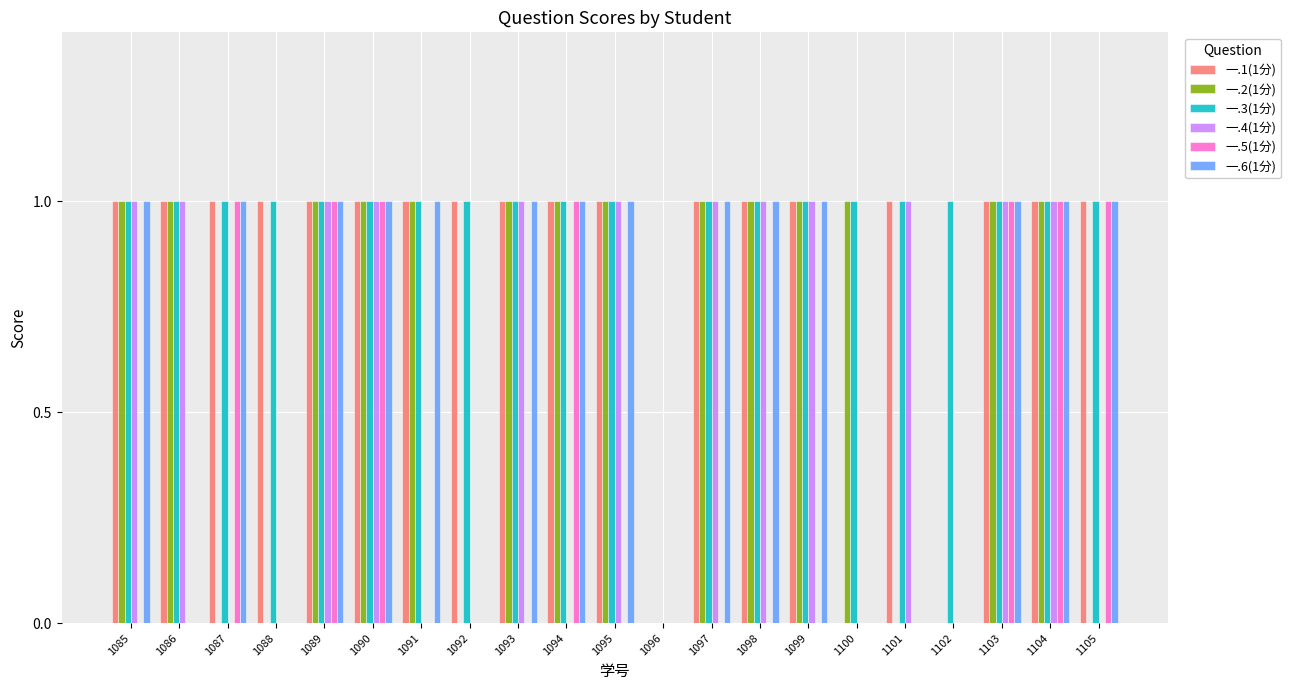

Which series has the largest total across all categories?

一.3(1分)